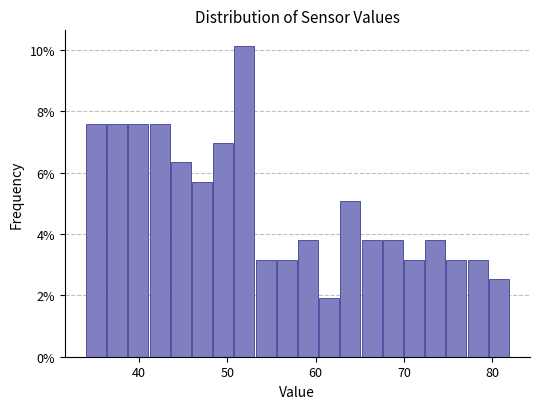

Around what value on the x-axis is the tallest bar? Give the approximate position of its centre, as read against the axis.

52